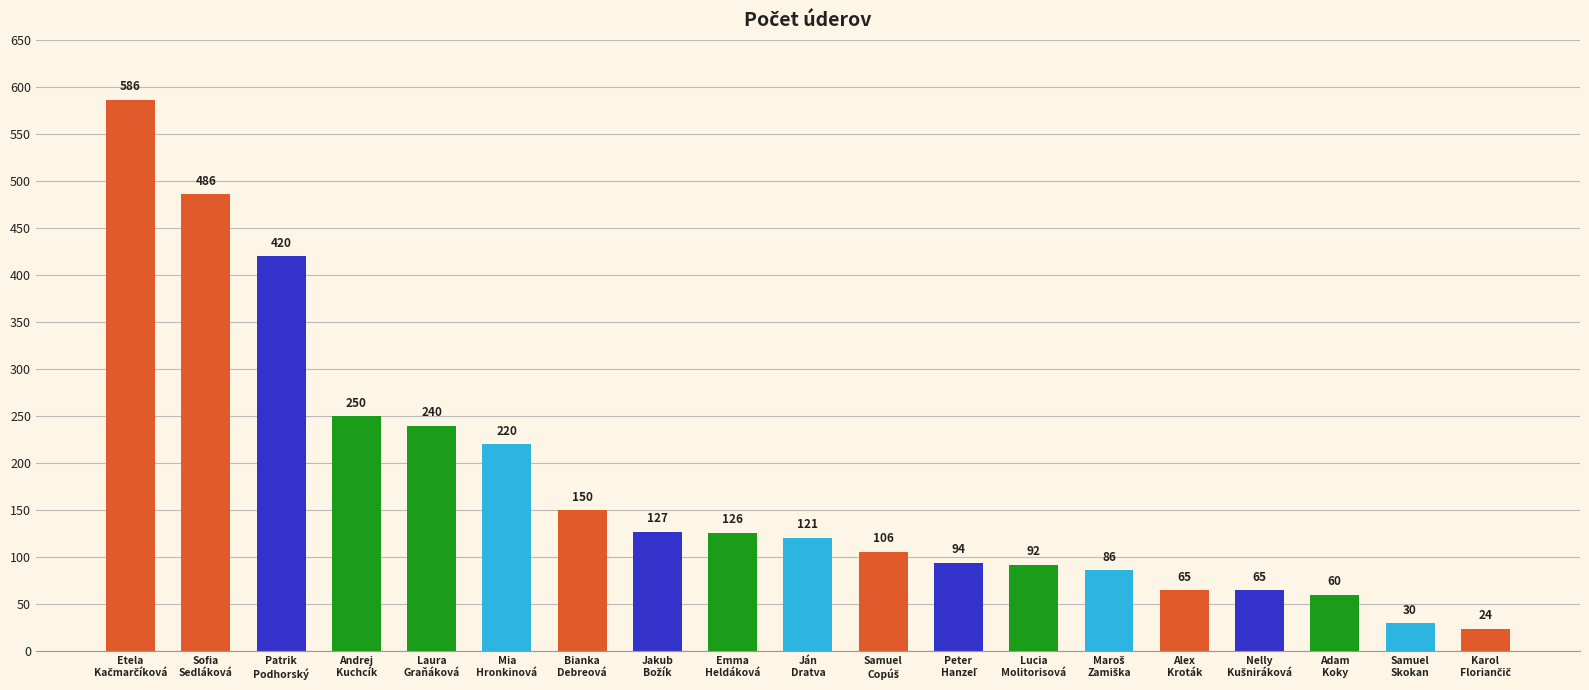

What is the maximum value shown in the chart?

586